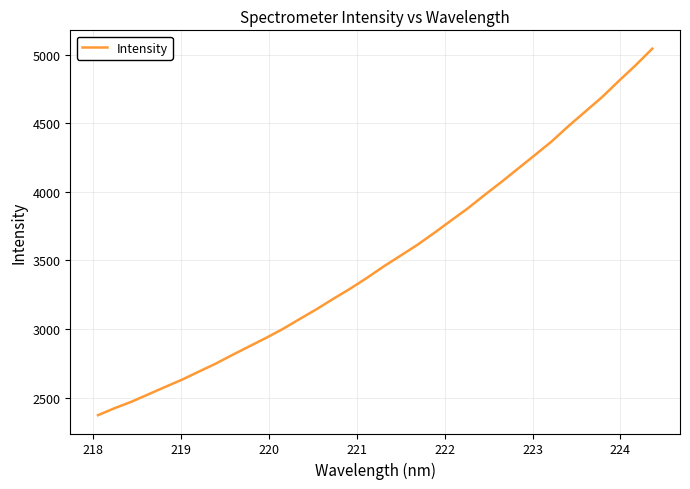

What is the greatest value displayed?

5042.6